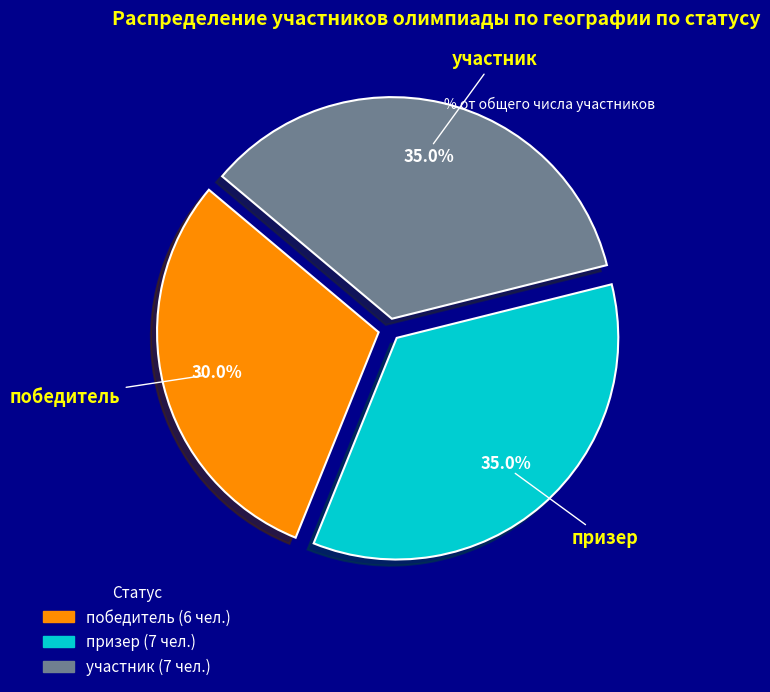

What percentage is the участник slice, to the nearest percent?

35%